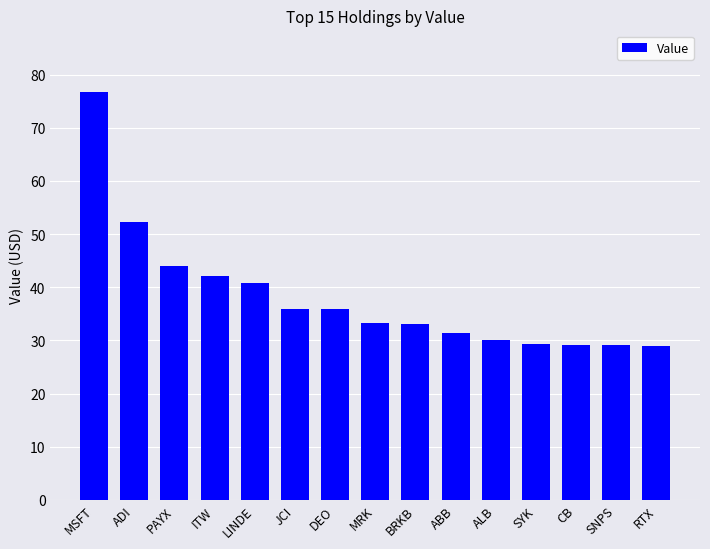

What is the label of the 4th bar from the right?

SYK